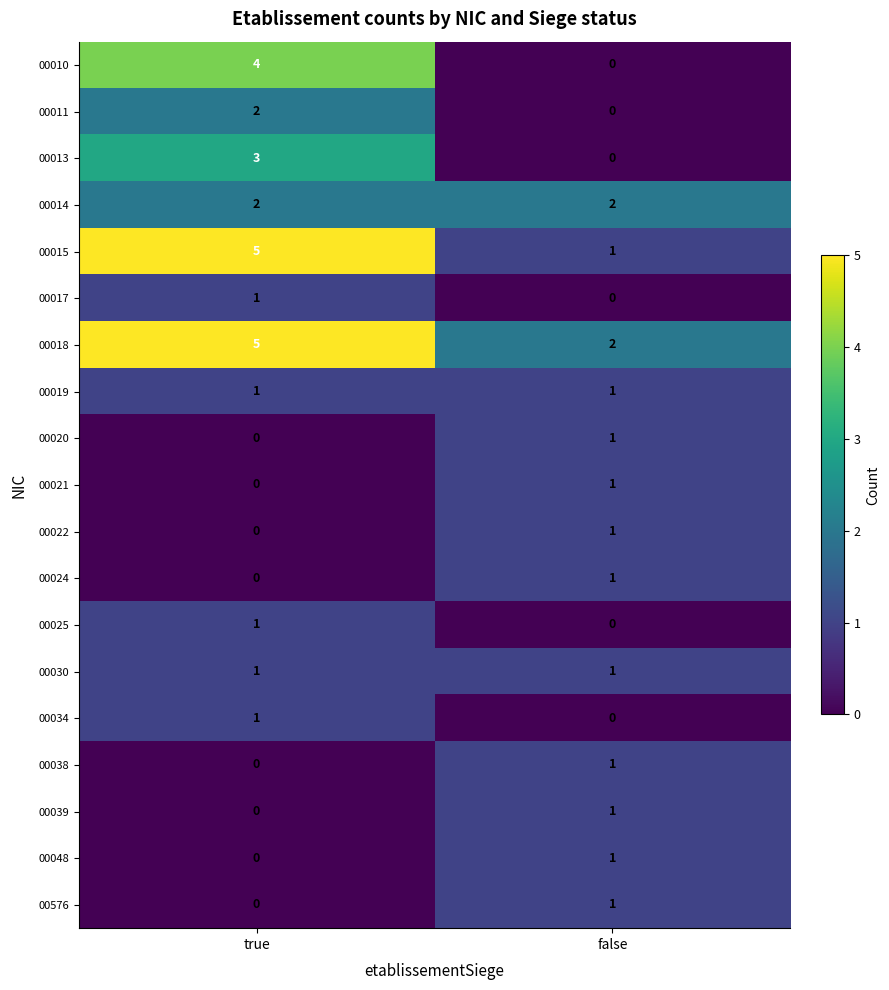

How many data points does each series have?

2